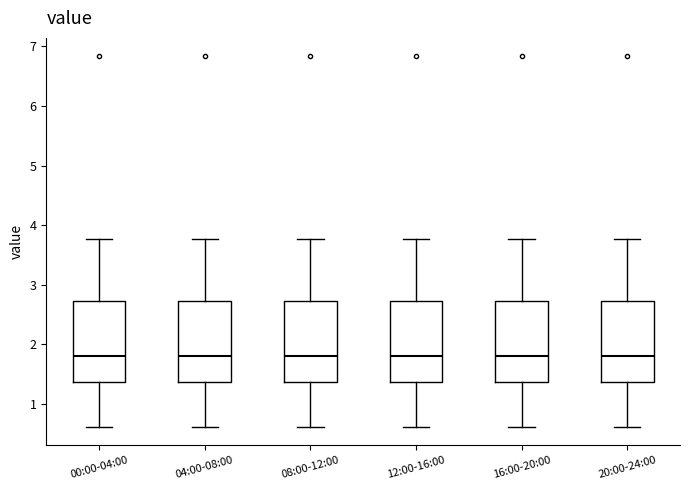

Reading left to right, read every box against the y-axis: the position of its median line, the range the box covers, and the ends of its whiskers. The values are not printed on the chart, so give them approximately, as read against the axis.

00:00-04:00: median 1.8, box 1.4 to 2.7, whiskers 0.6 to 3.8
04:00-08:00: median 1.8, box 1.4 to 2.7, whiskers 0.6 to 3.8
08:00-12:00: median 1.8, box 1.4 to 2.7, whiskers 0.6 to 3.8
12:00-16:00: median 1.8, box 1.4 to 2.7, whiskers 0.6 to 3.8
16:00-20:00: median 1.8, box 1.4 to 2.7, whiskers 0.6 to 3.8
20:00-24:00: median 1.8, box 1.4 to 2.7, whiskers 0.6 to 3.8